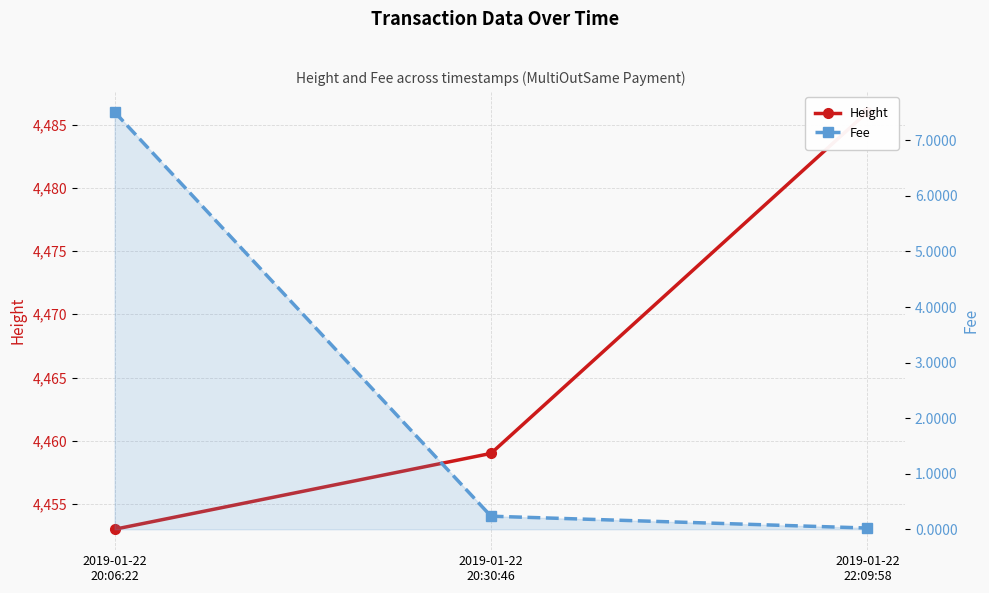

What value does the Height series have at 2019-01-22
22:09:58?

4486.0